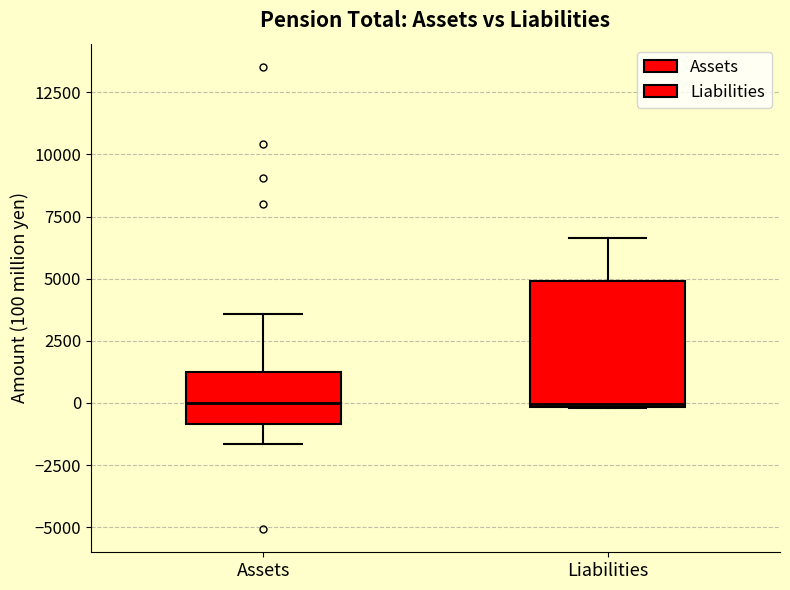

Reading left to right, read every box against the y-axis: the position of its median line, the range the box covers, and the ends of its whiskers. The values are not printed on the chart, so give them approximately, as read against the axis.

Assets: median 0, box -1000 to 1500, whiskers -1500 to 3500
Liabilities: median 0, box 0 to 5000, whiskers 0 to 6500